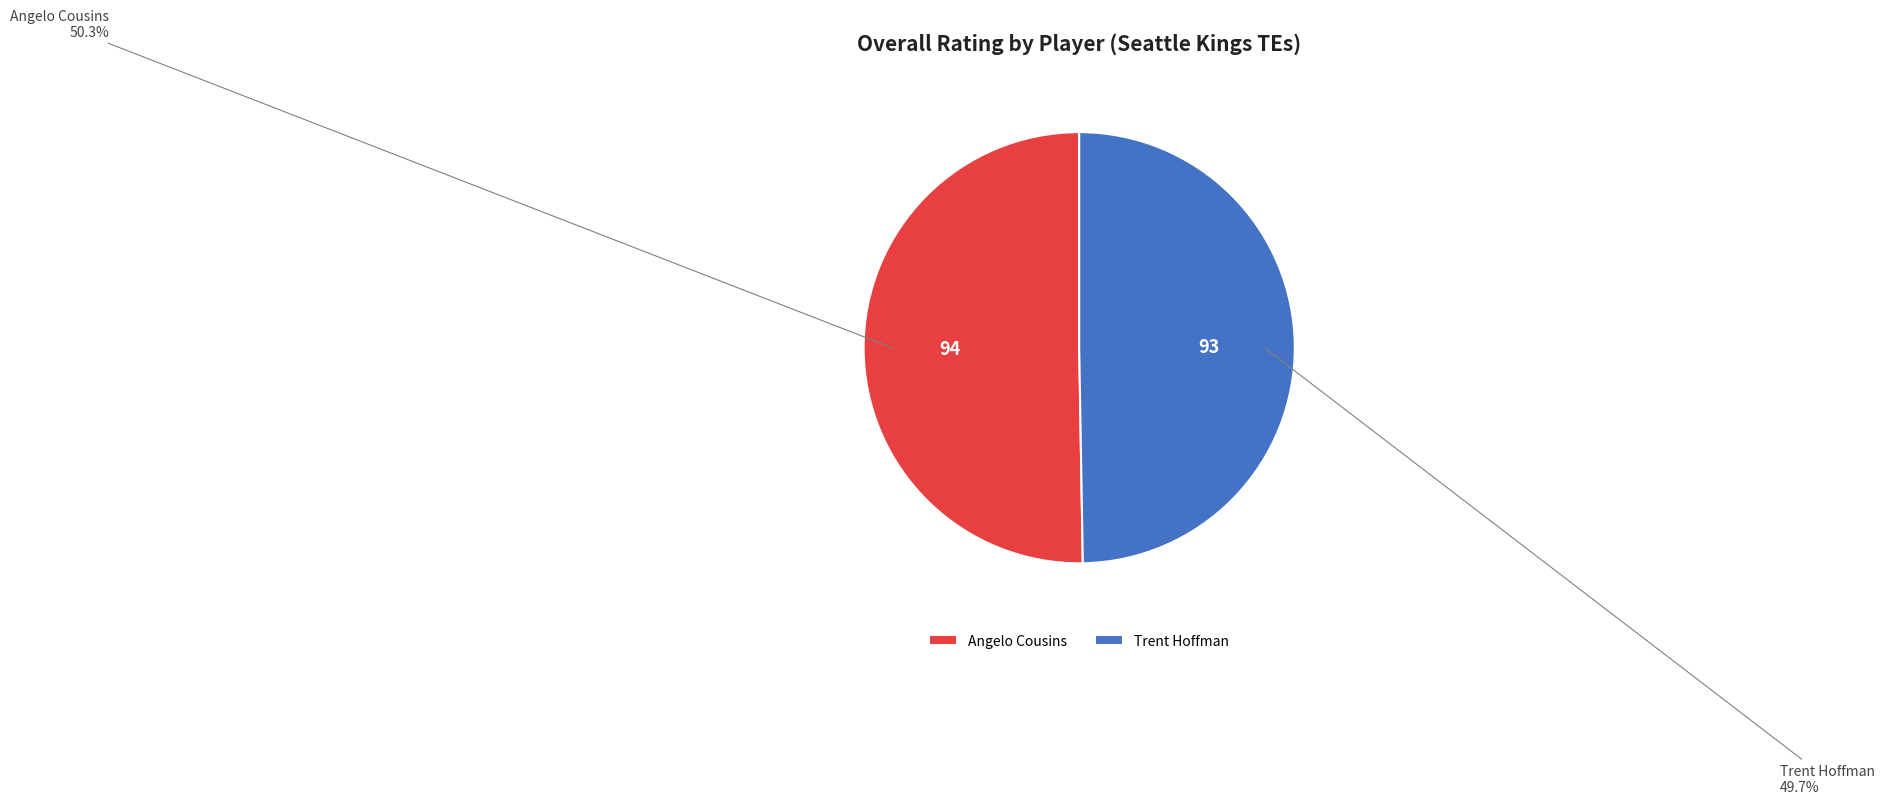

To the nearest percent, what percentage of the pie is Angelo Cousins?

50%